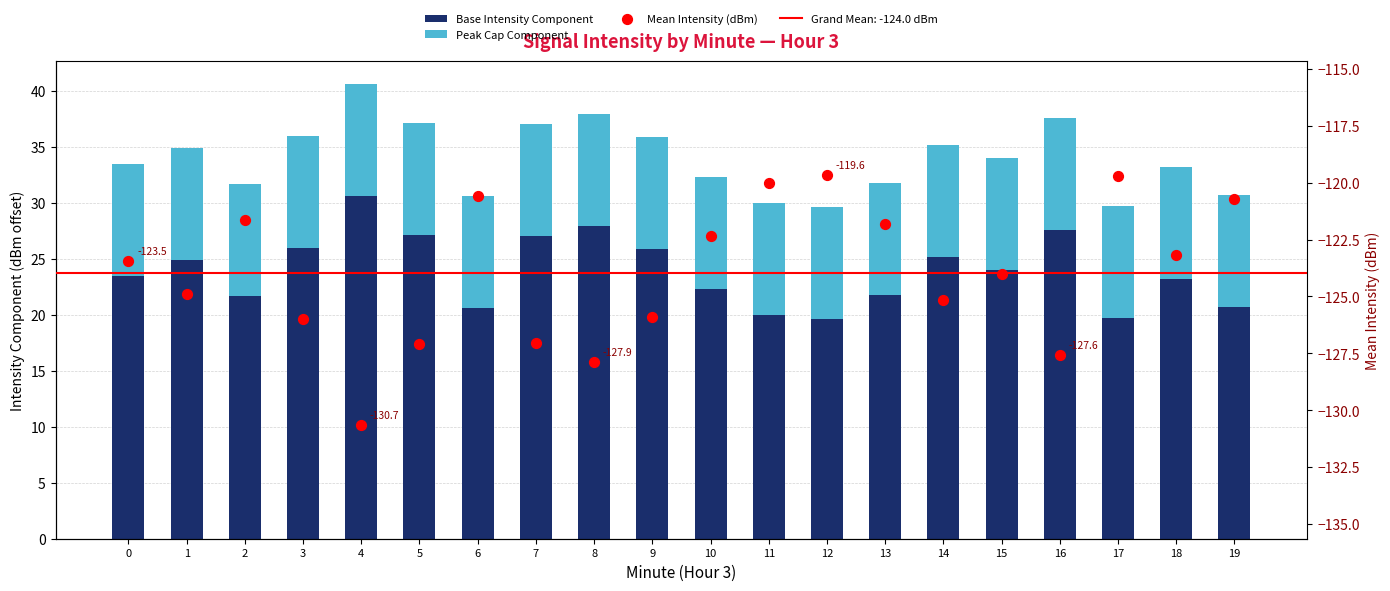

Which series has the largest Y range (max minus min)?

Base Intensity Component